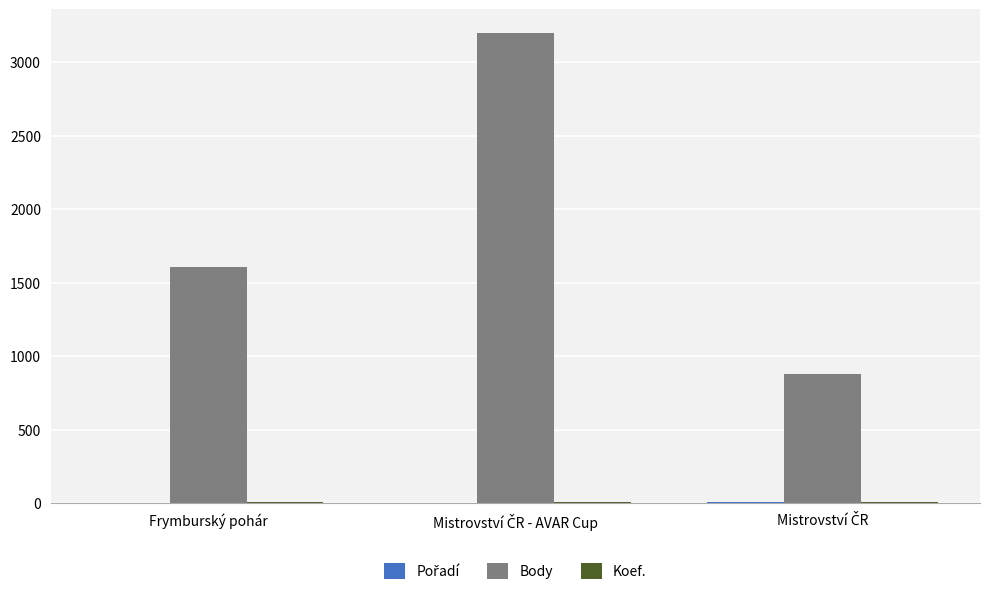

True or false: Body has a value of 1608 at Frymburský pohár.

True